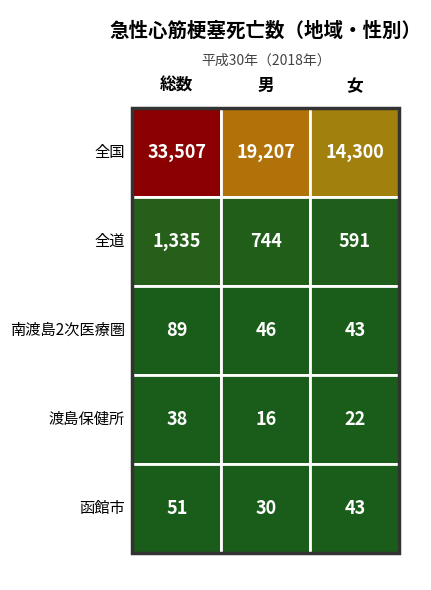

What is the sum of all 男 values?

20043